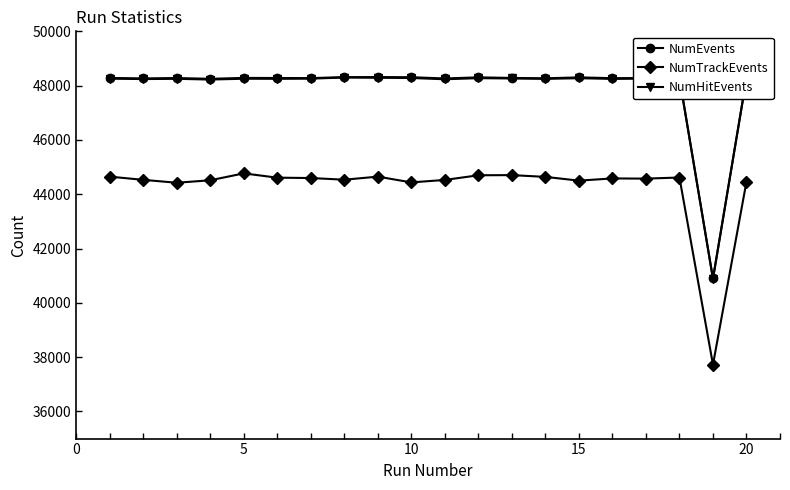

True or false: NumTrackEvents has more than 1 interior local peaks.

True